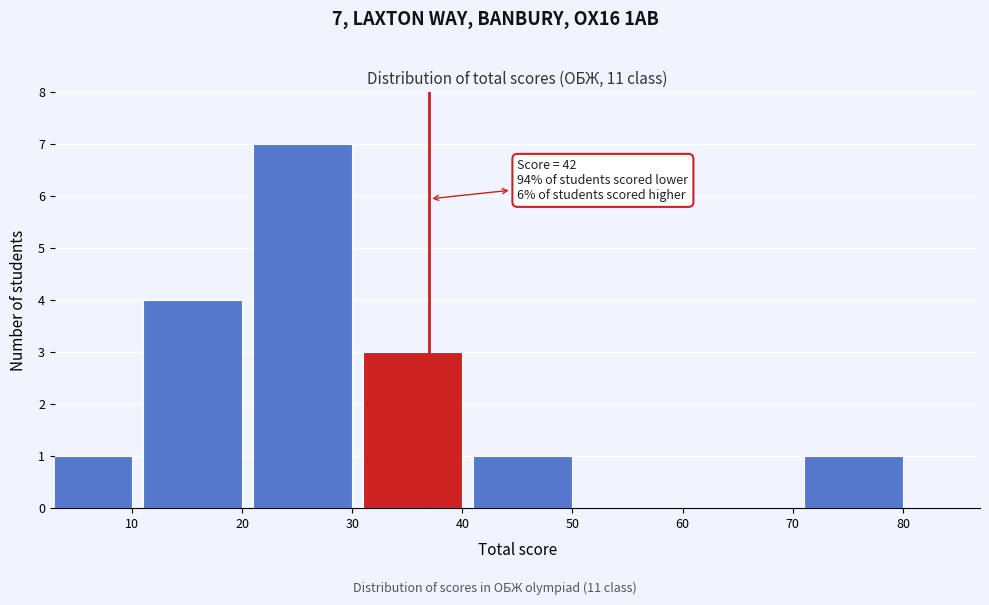

Reading left to right, what are all the values shown in this chart?

10=1	20=4	30=7	40=3	50=1	60=0	70=0	80=1